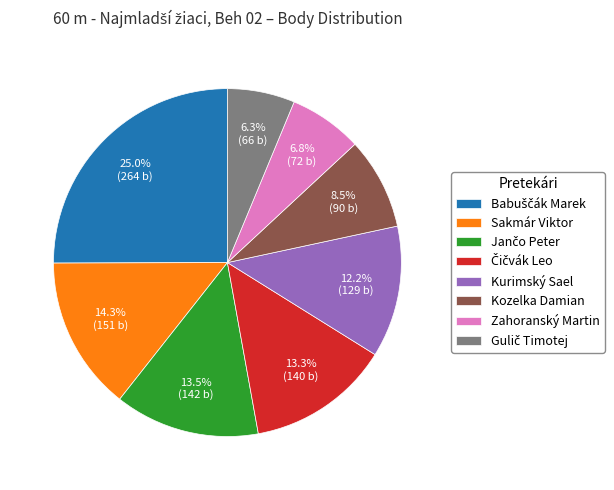

Is there any slice that represents more than half of the pie?

No